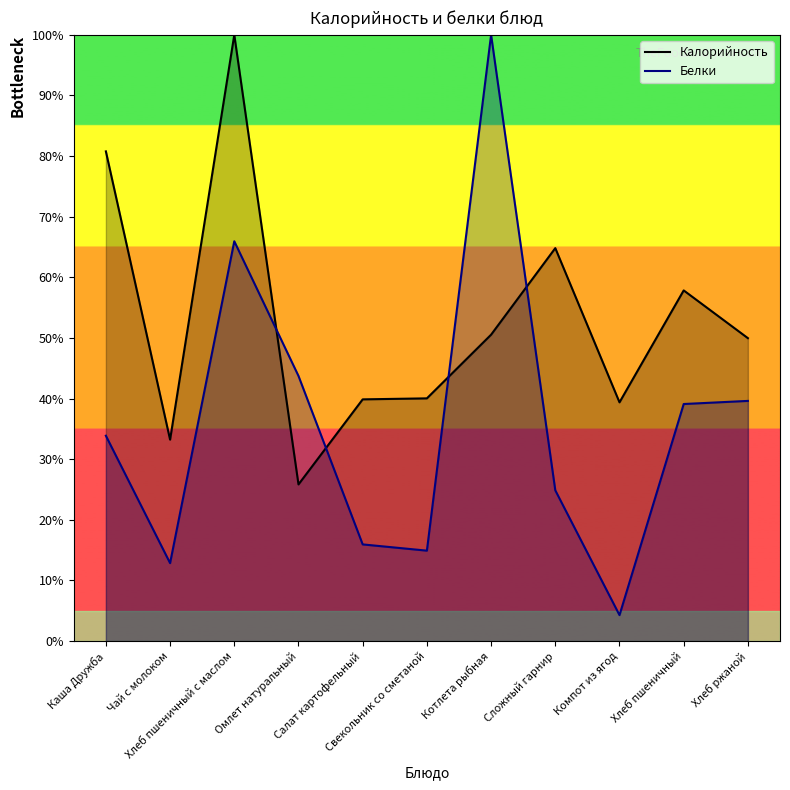

Which series changed the most between Омлет натуральный and Хлеб ржаной?

Калорийность